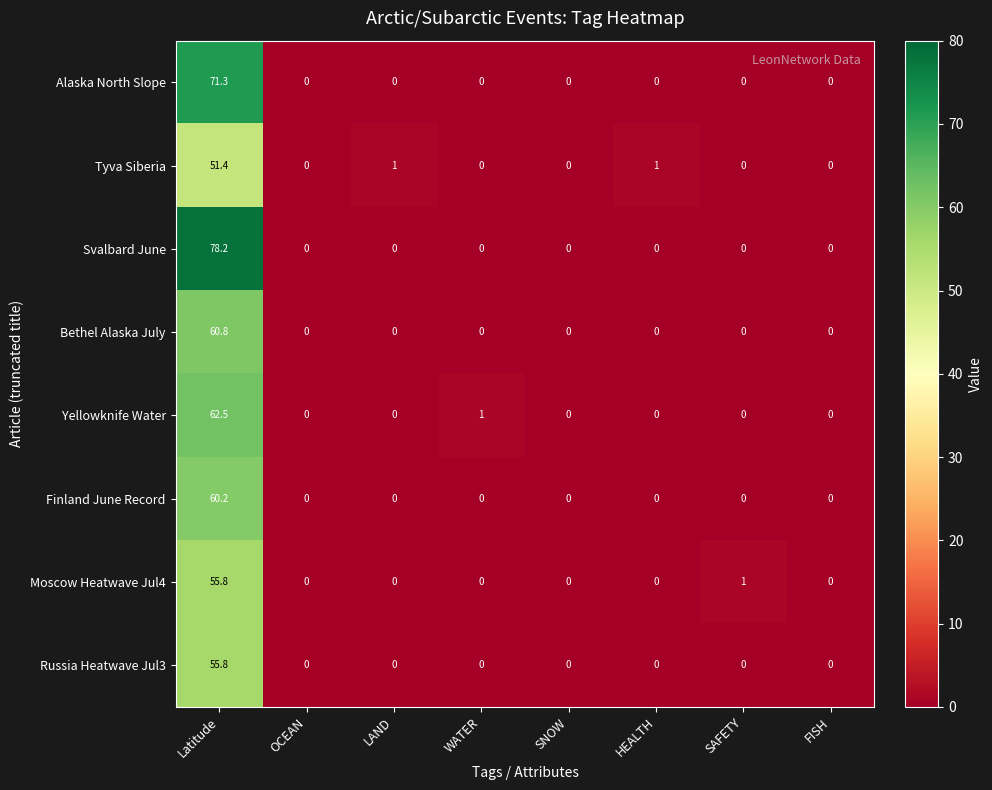

At how many categories does at least one series exceed 38?

1